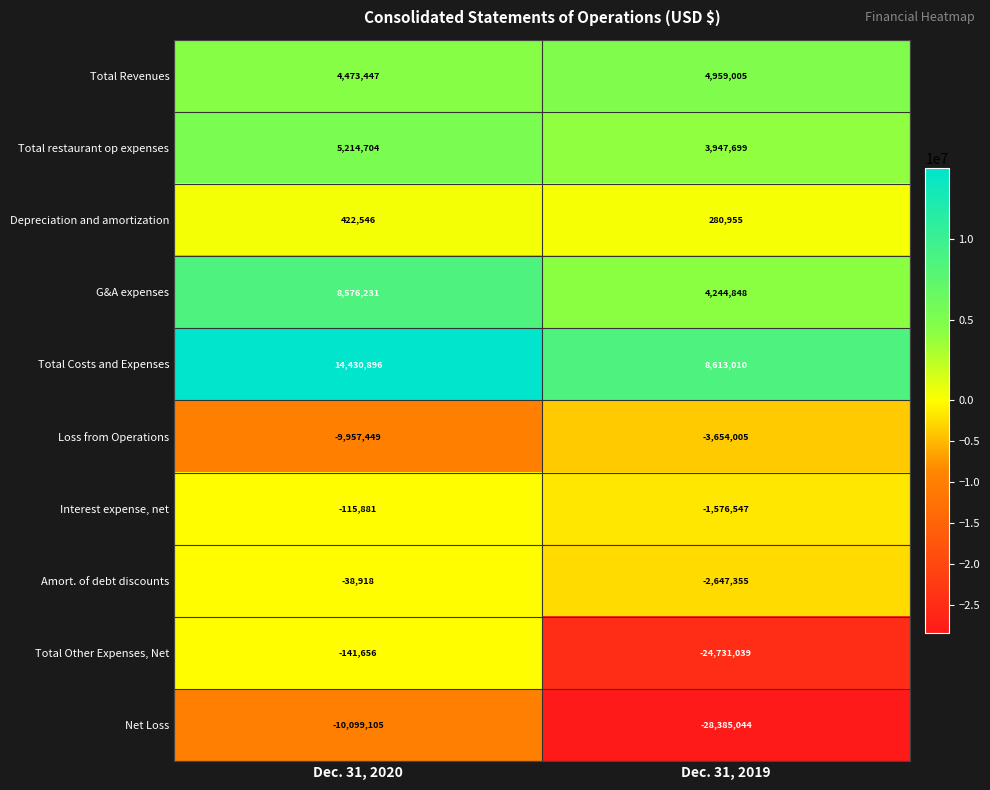

Which category has the lowest value in the Amort. of debt discounts series?

Dec. 31, 2019